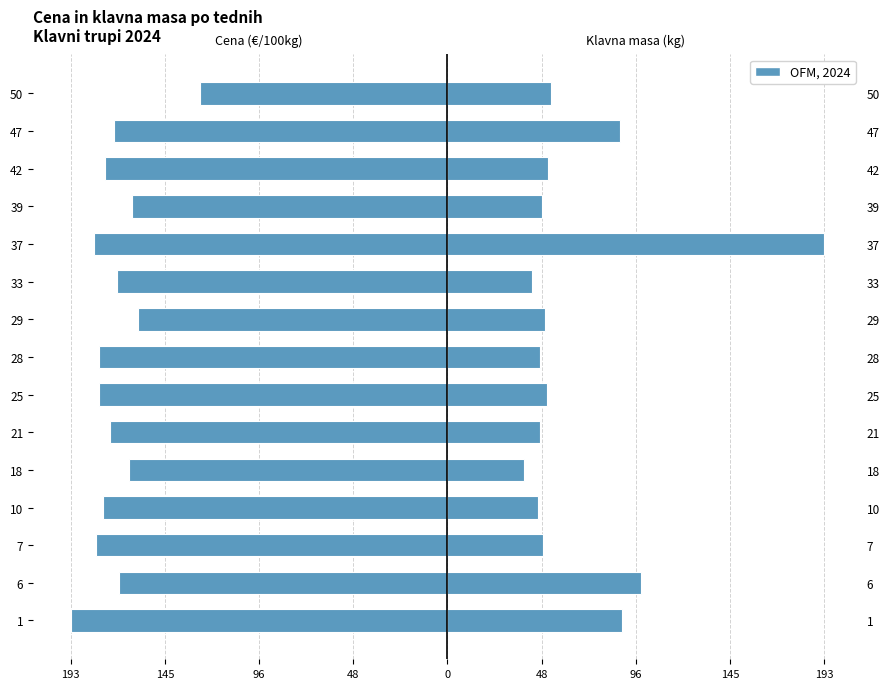

Are the bars grouped side by side (vs. stacked)?

Yes